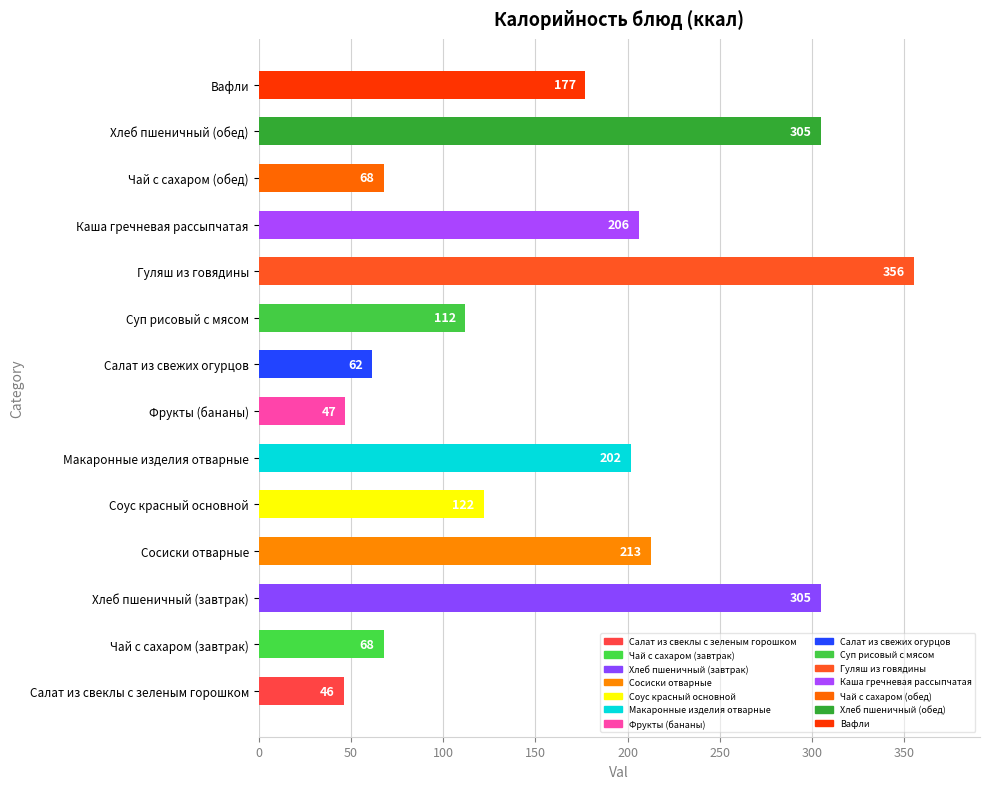

What is the sum of all values?

2286.6